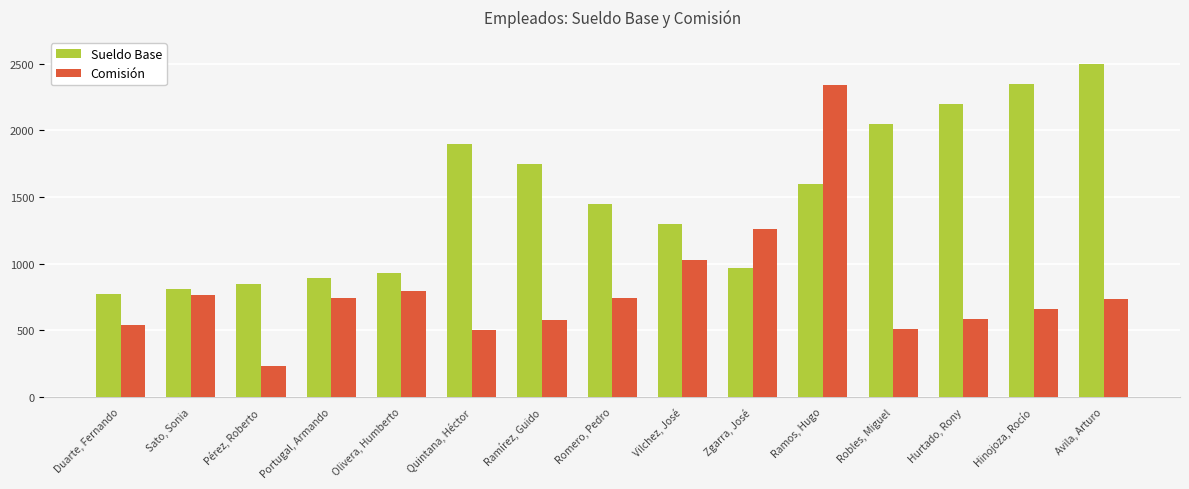

What is the greatest value displayed?

2500